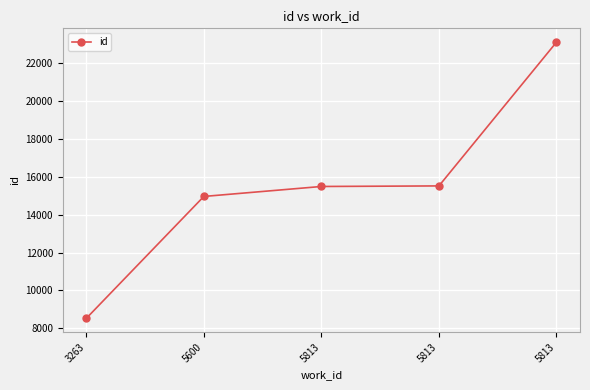

How many lines are shown in the chart?

1